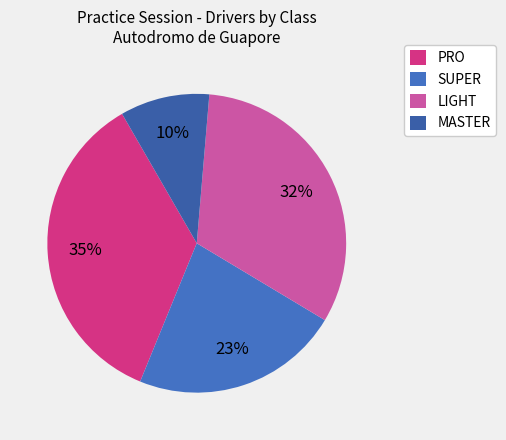

How many slices are in this pie chart?

4